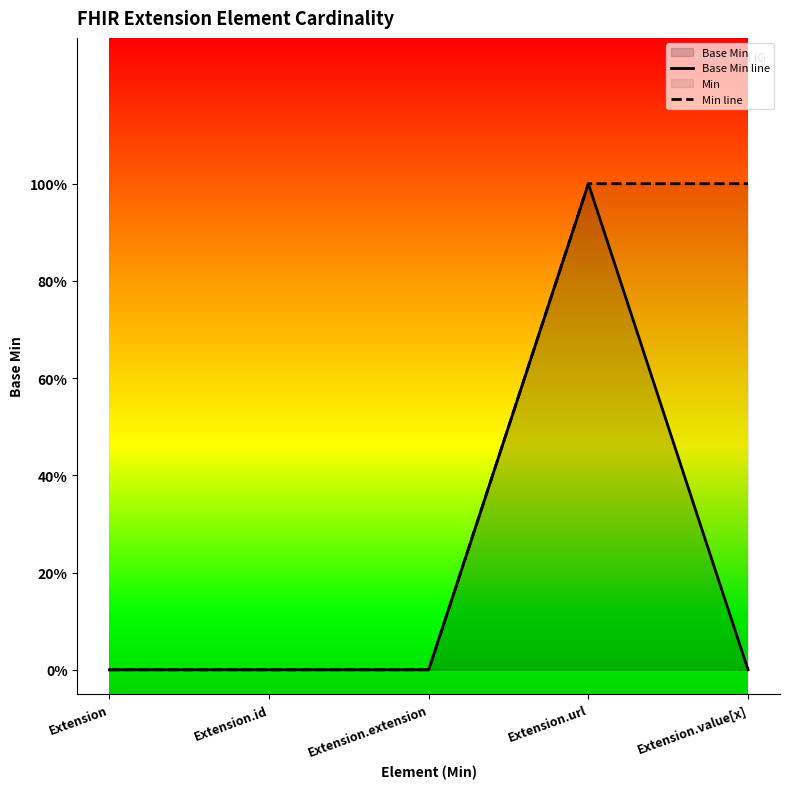

What is the label of the 2nd point from the right?

Extension.url